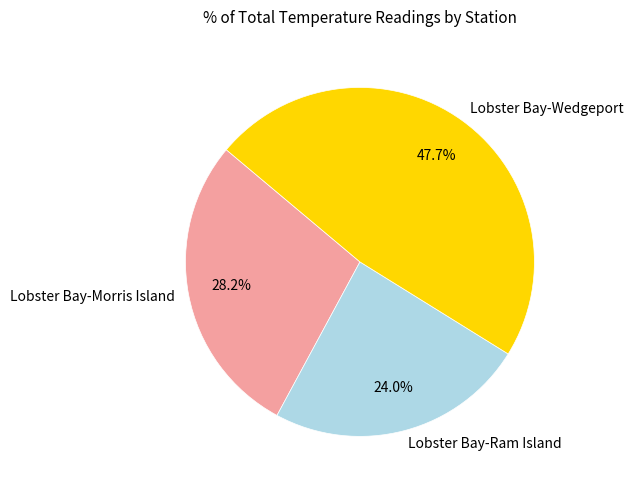

How many segments does this pie chart have?

3